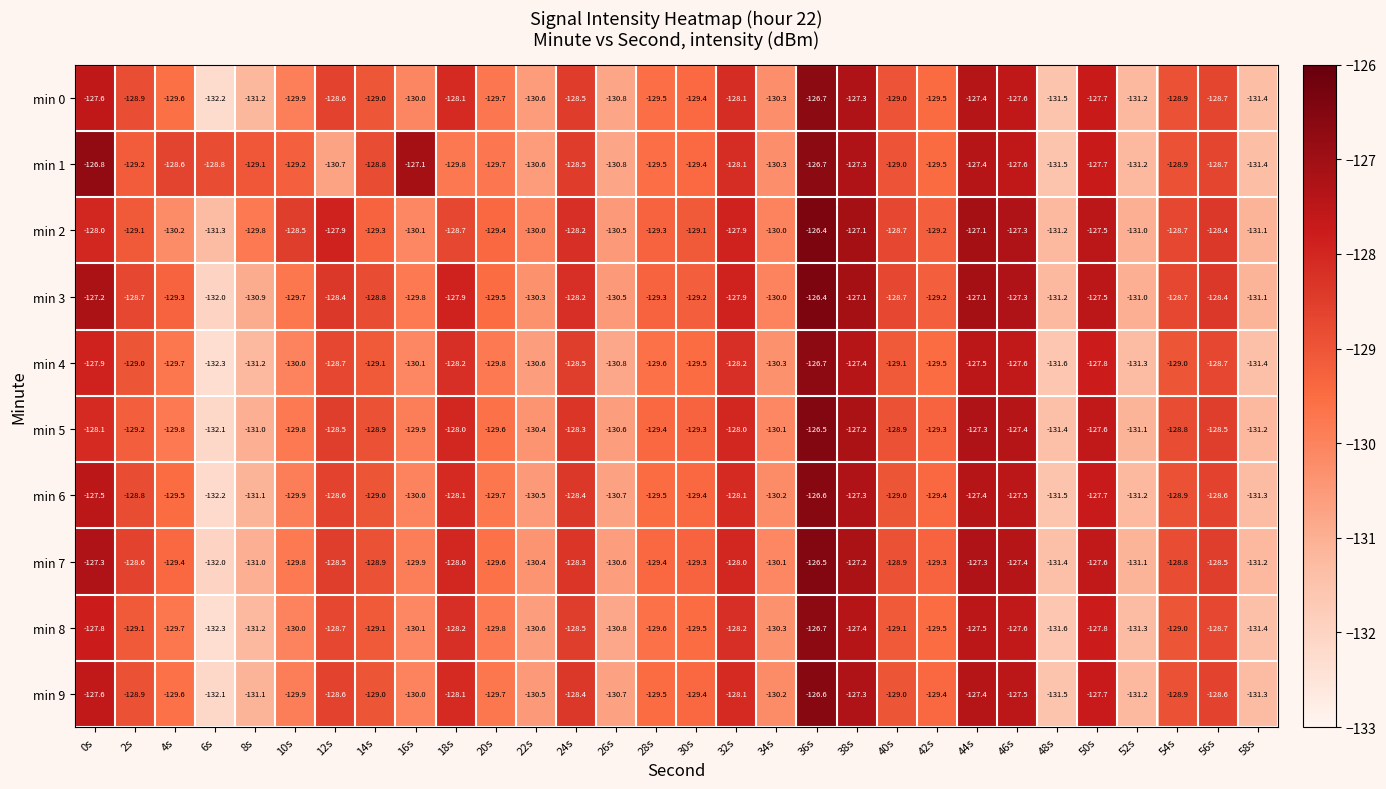

What is the difference between the min 4 values at 40s and 18s?

0.9